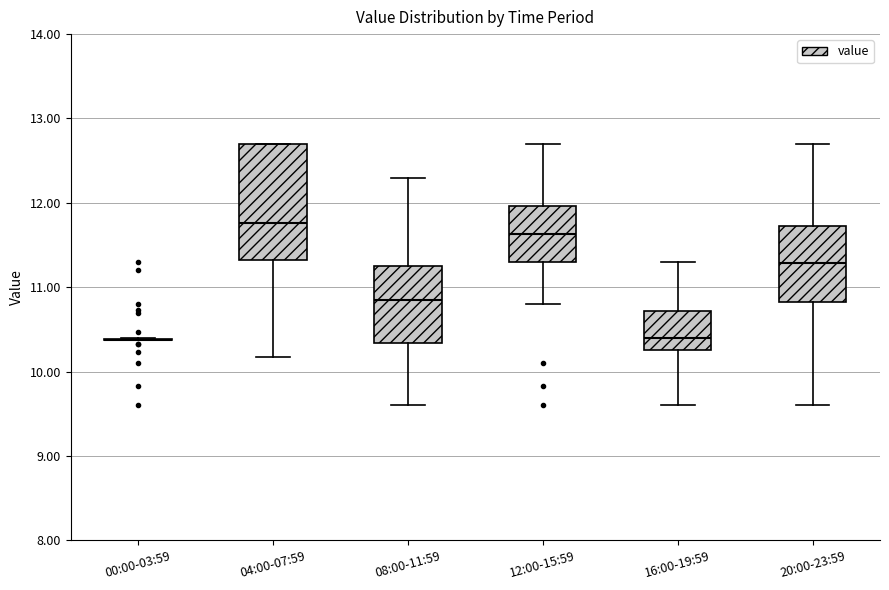

Reading left to right, read every box against the y-axis: the position of its median line, the range the box covers, and the ends of its whiskers. The values are not printed on the chart, so give them approximately, as read against the axis.

00:00-03:59: box collapsed to a line at 10.4, whiskers 10.4 to 10.4
04:00-07:59: median 11.8, box 11.3 to 12.7, whiskers 10.2 to 12.7
08:00-11:59: median 10.9, box 10.3 to 11.3, whiskers 9.6 to 12.3
12:00-15:59: median 11.6, box 11.3 to 12.0, whiskers 10.8 to 12.7
16:00-19:59: median 10.4, box 10.3 to 10.7, whiskers 9.6 to 11.3
20:00-23:59: median 11.3, box 10.8 to 11.7, whiskers 9.6 to 12.7